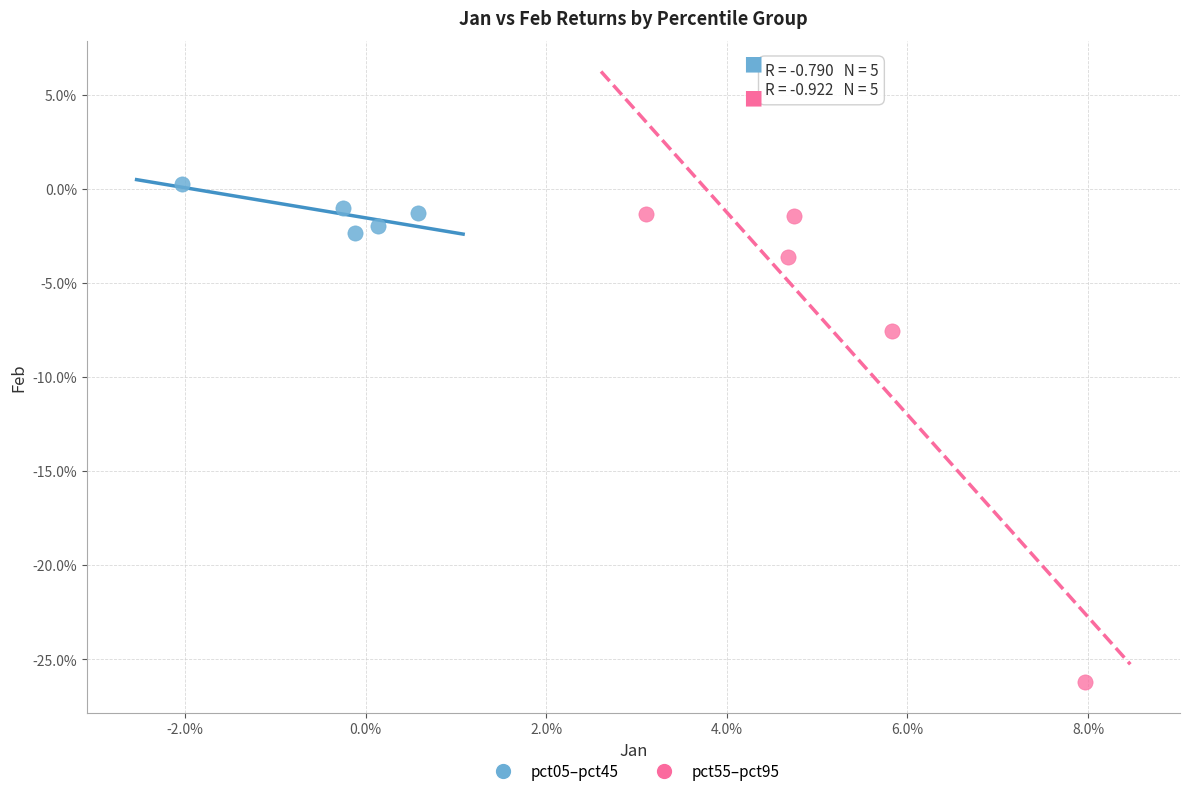

What are all the series names shown in the legend?

pct05–pct45, pct55–pct95